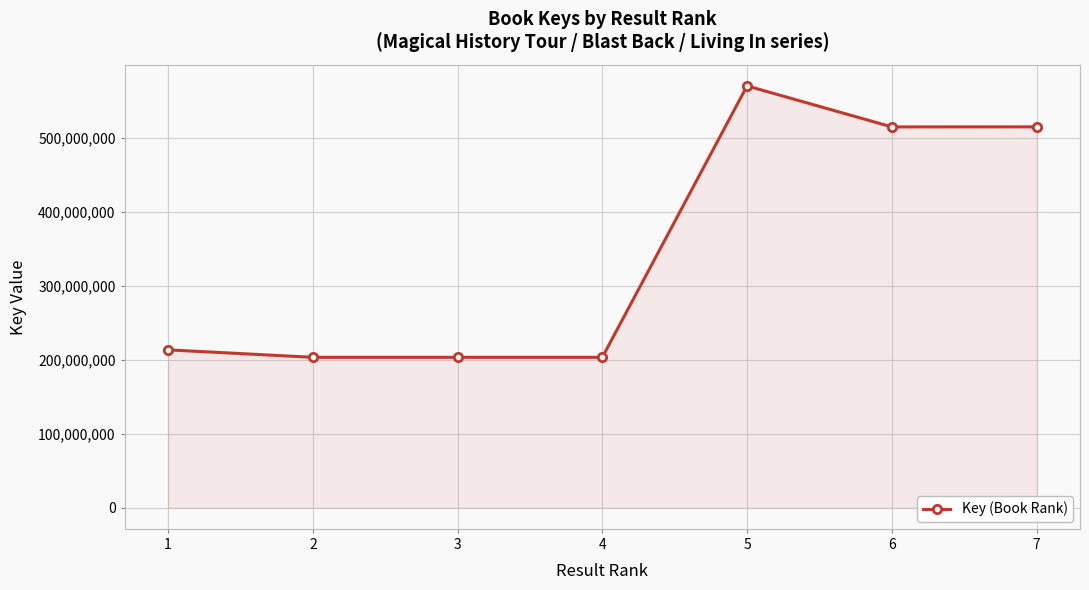

What is the sum of all values?

2422286484